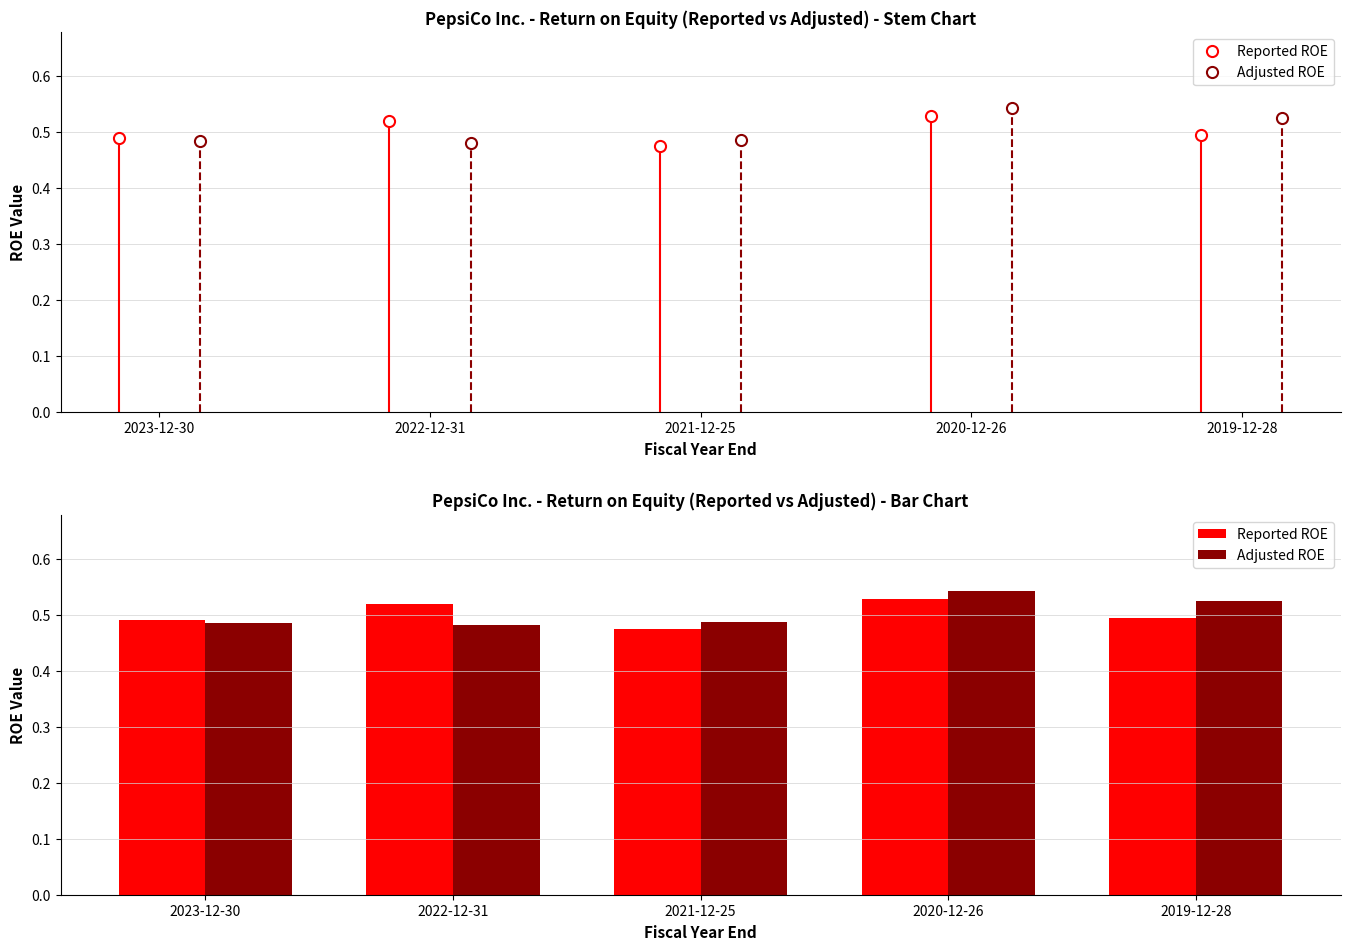

At which category is the sum across all series the highest?

2020-12-26